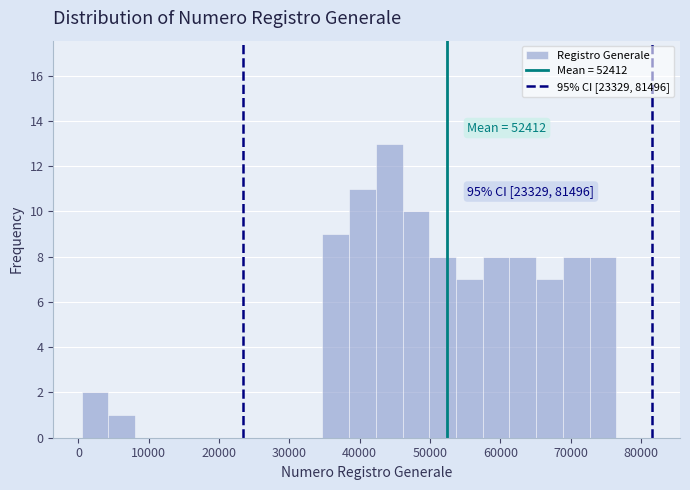

Around what value on the x-axis is the tallest bar? Give the approximate position of its centre, as read against the axis.

44000